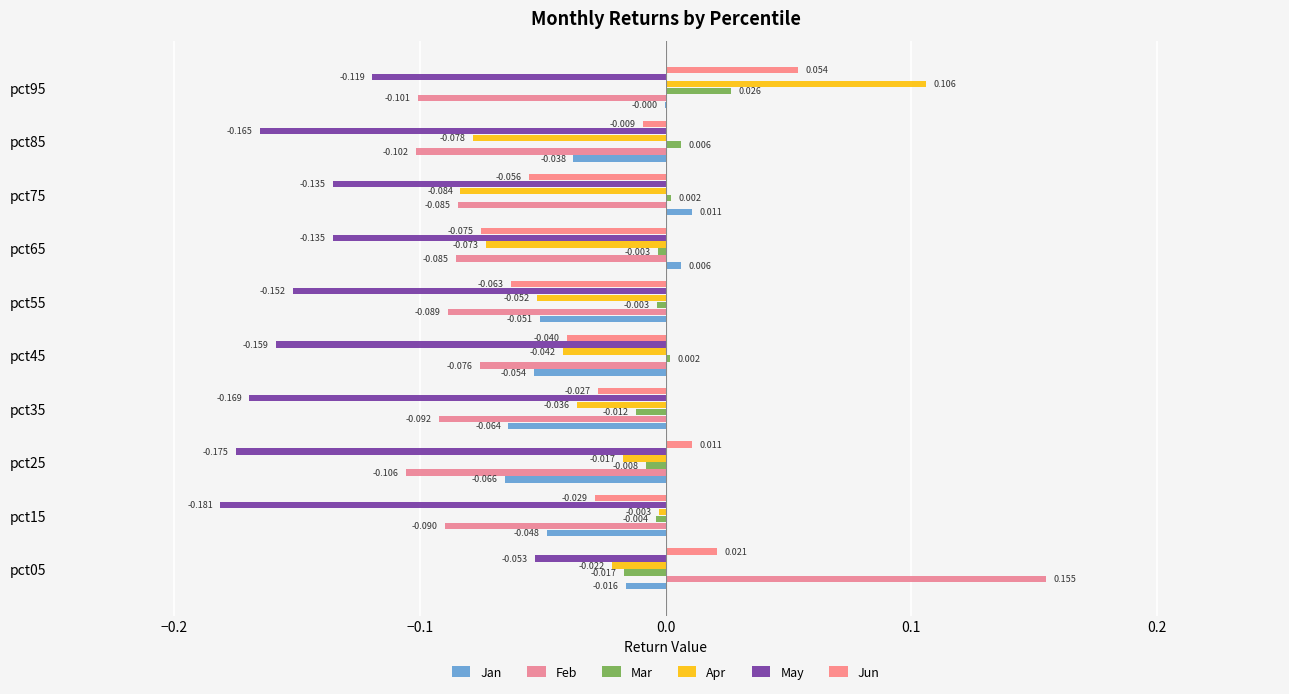

Which series has the largest total across all categories?

Mar